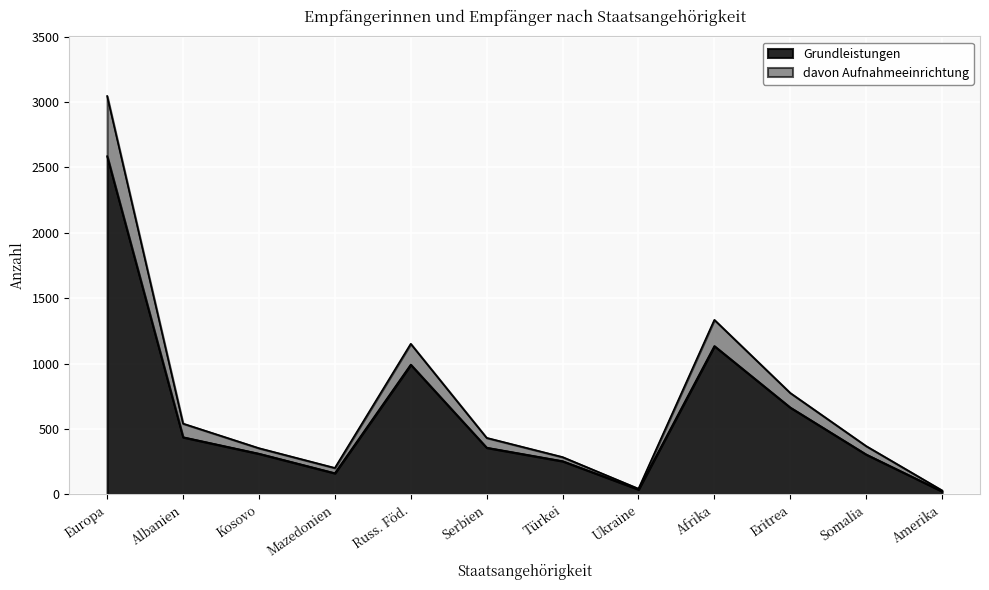

What is the sum of all Grundleistungen values?

7262